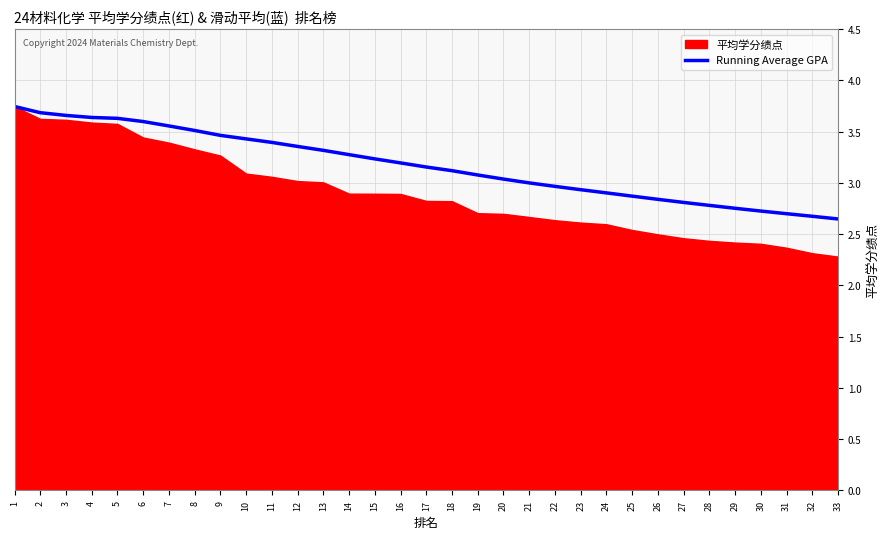

True or false: the data has more than 1 interior local peaks.

False